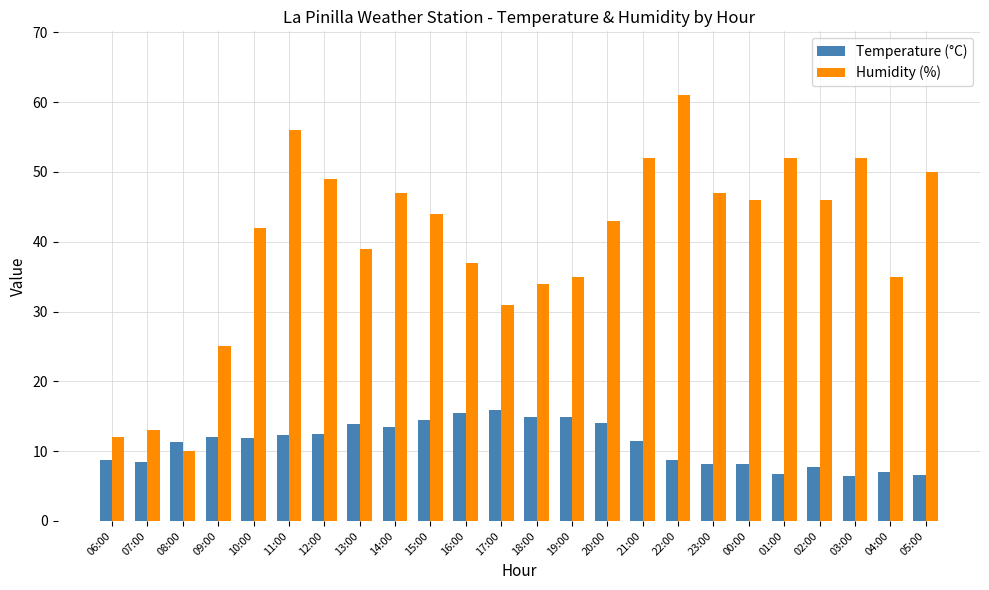

Rank the series by their maximum value, from lowest to highest.

Temperature (°C), Humidity (%)